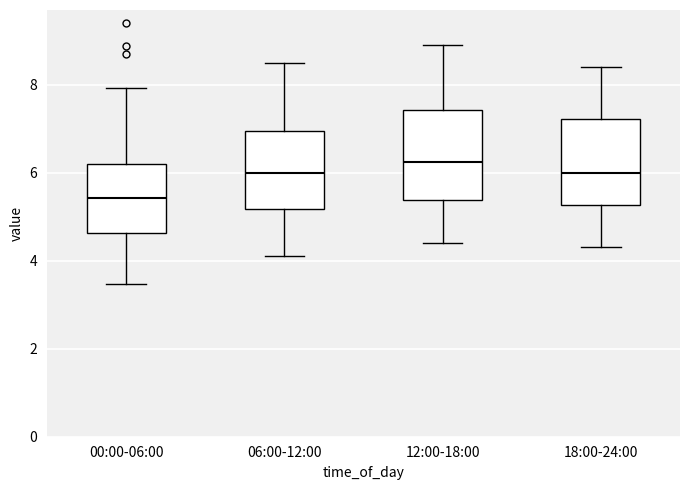

Reading left to right, transcribe this box plot: for each box, give where its median line is, the range the box spans, and where its two whiskers end, as read against the y-axis. The values are not printed on the chart, so give them approximately, as read against the axis.

00:00-06:00: median 5.4, box 4.6 to 6.2, whiskers 3.4 to 8.0
06:00-12:00: median 6.0, box 5.2 to 7.0, whiskers 4.2 to 8.6
12:00-18:00: median 6.2, box 5.4 to 7.4, whiskers 4.4 to 9.0
18:00-24:00: median 6.0, box 5.2 to 7.2, whiskers 4.4 to 8.4